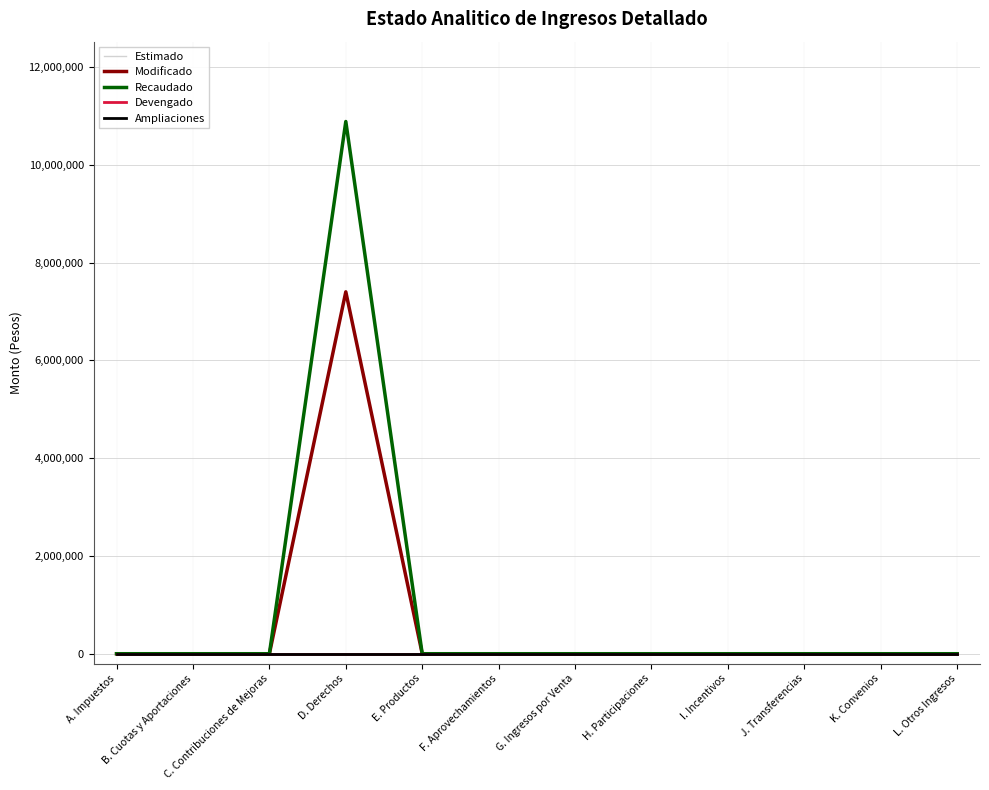

Does the chart display data point markers on the line(s)?

No